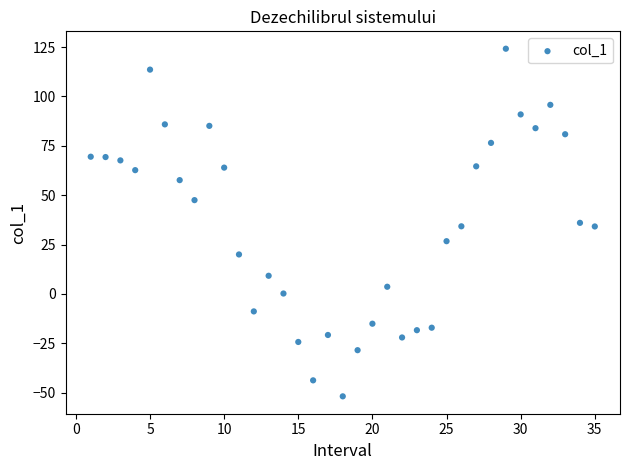

What is the range of Y values (max minus min)?

176.1